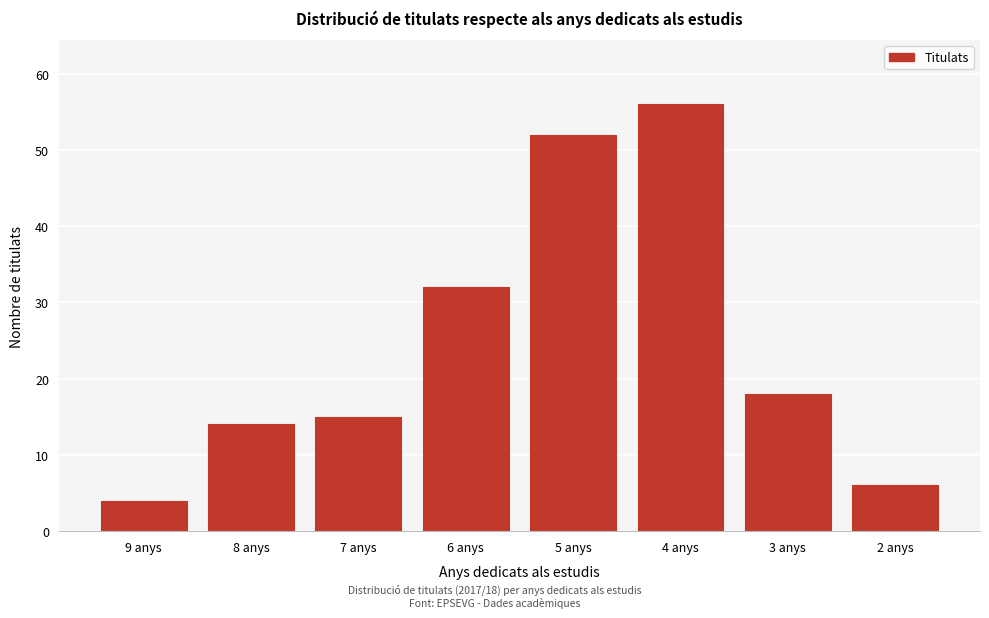

Reading right to left, transcribe all the data shown in this chart.

6	18	56	52	32	15	14	4